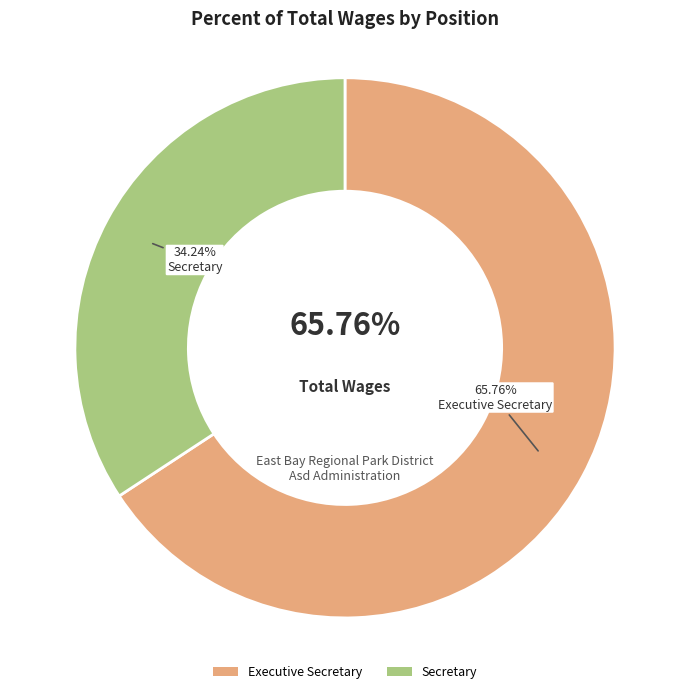

How many slices are in this pie chart?

2